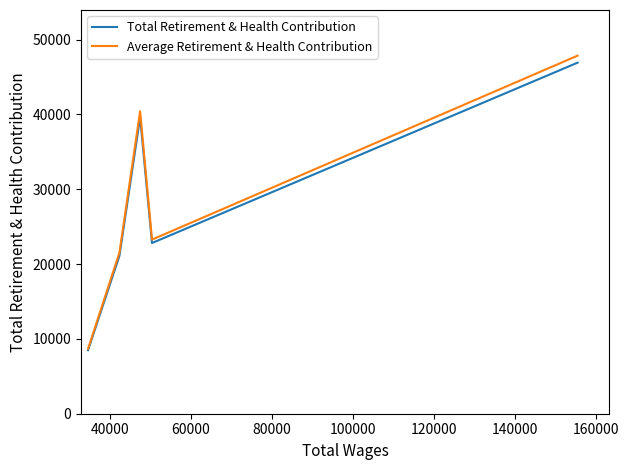

Which series has the widest spread of values?

Average Retirement & Health Contribution